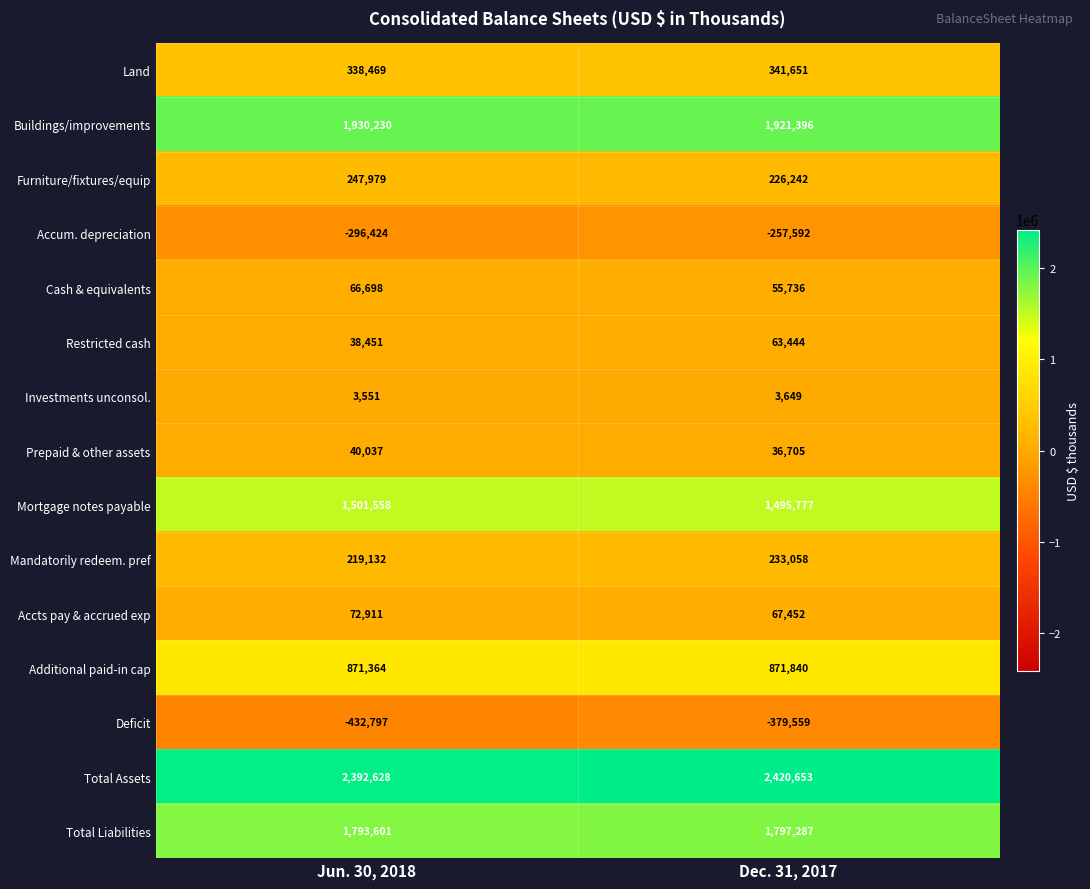

Reading left to right, extract all data points from this chart.

Land: 338469	341651
Buildings/improvements: 1930230	1921396
Furniture/fixtures/equip: 247979	226242
Accum. depreciation: -296424	-257592
Cash & equivalents: 66698	55736
Restricted cash: 38451	63444
Investments unconsol.: 3551	3649
Prepaid & other assets: 40037	36705
Mortgage notes payable: 1501558	1495777
Mandatorily redeem. pref: 219132	233058
Accts pay & accrued exp: 72911	67452
Additional paid-in cap: 871364	871840
Deficit: -432797	-379559
Total Assets: 2392628	2420653
Total Liabilities: 1793601	1797287